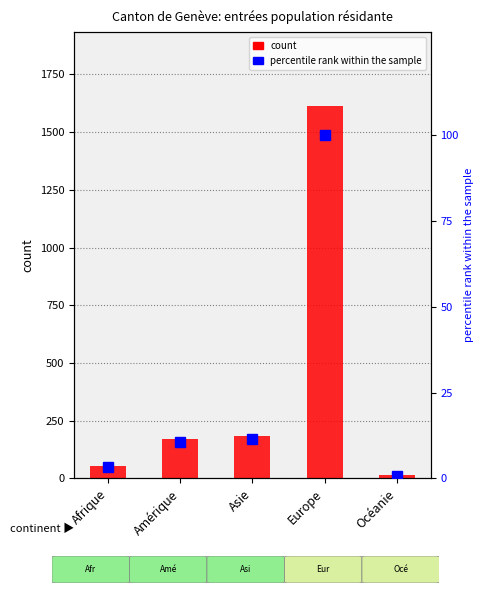

Is it true that % relative to max equals 16.0 at Amérique?

False